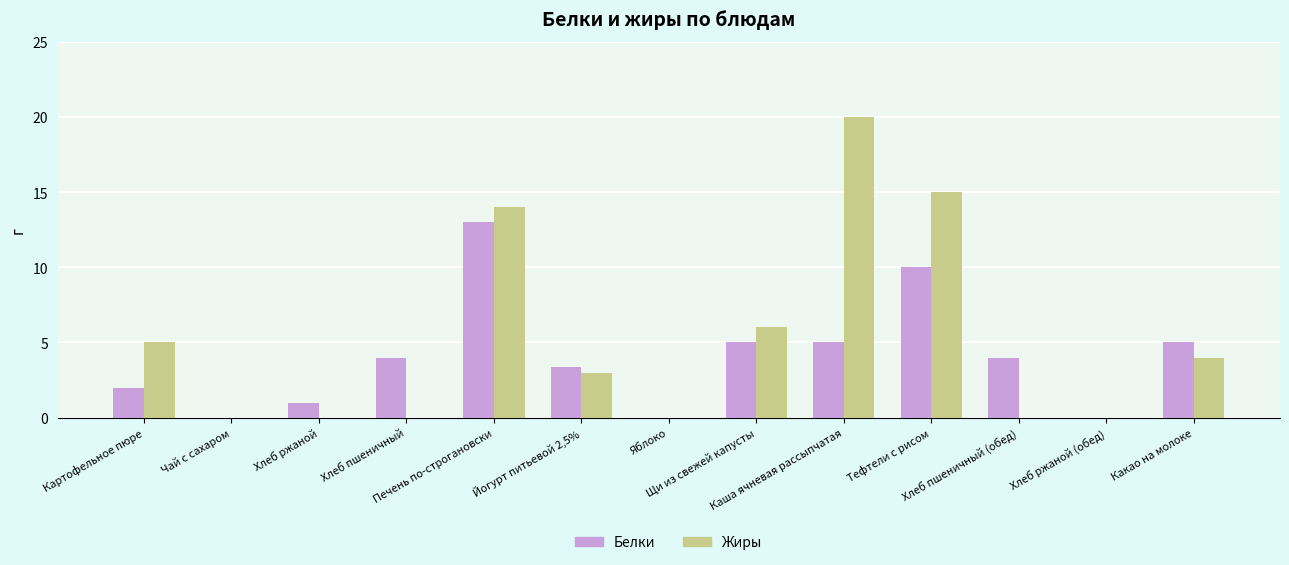

Which series has the largest total across all categories?

Жиры